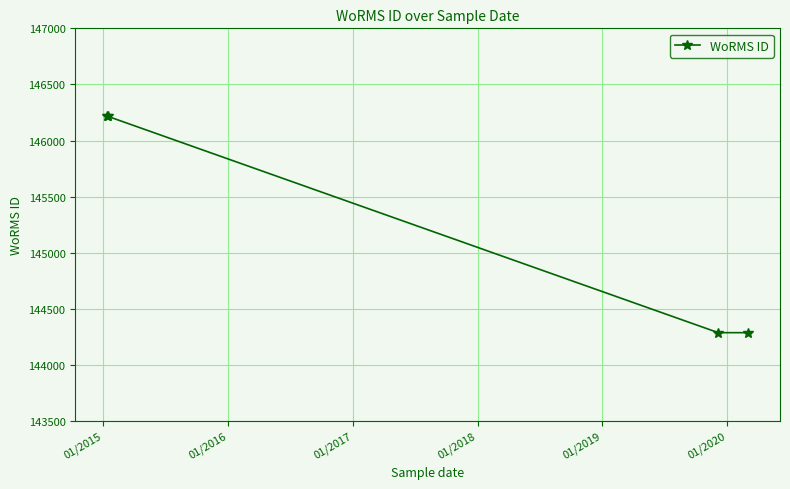

What is the difference between the second highest and minimum values?

1929